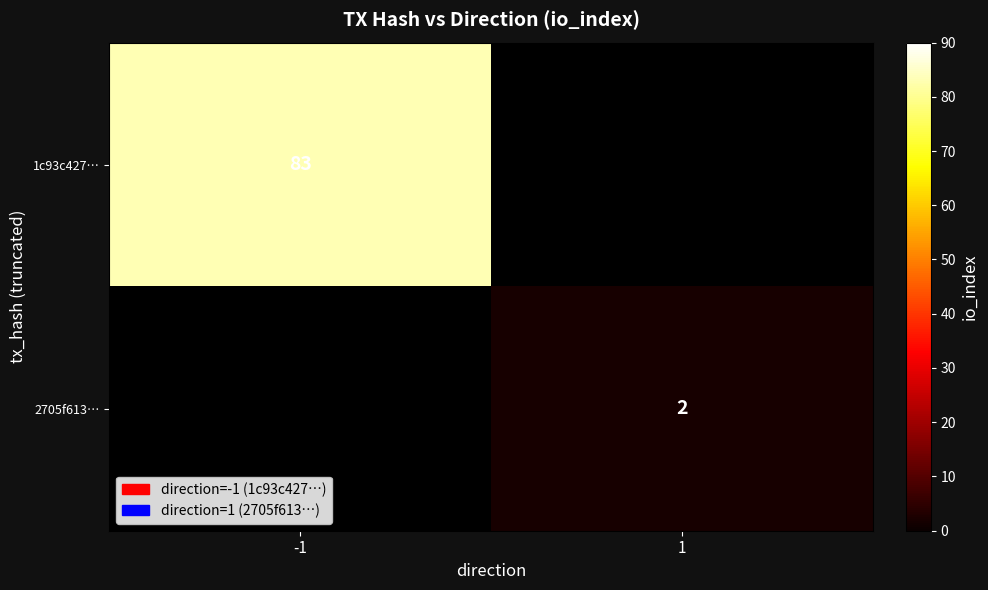

The value of 2705f613… at 1 is 3. True or false?

False